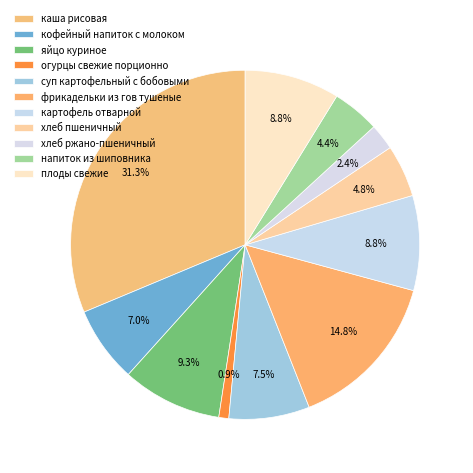

How many segments does this pie chart have?

11